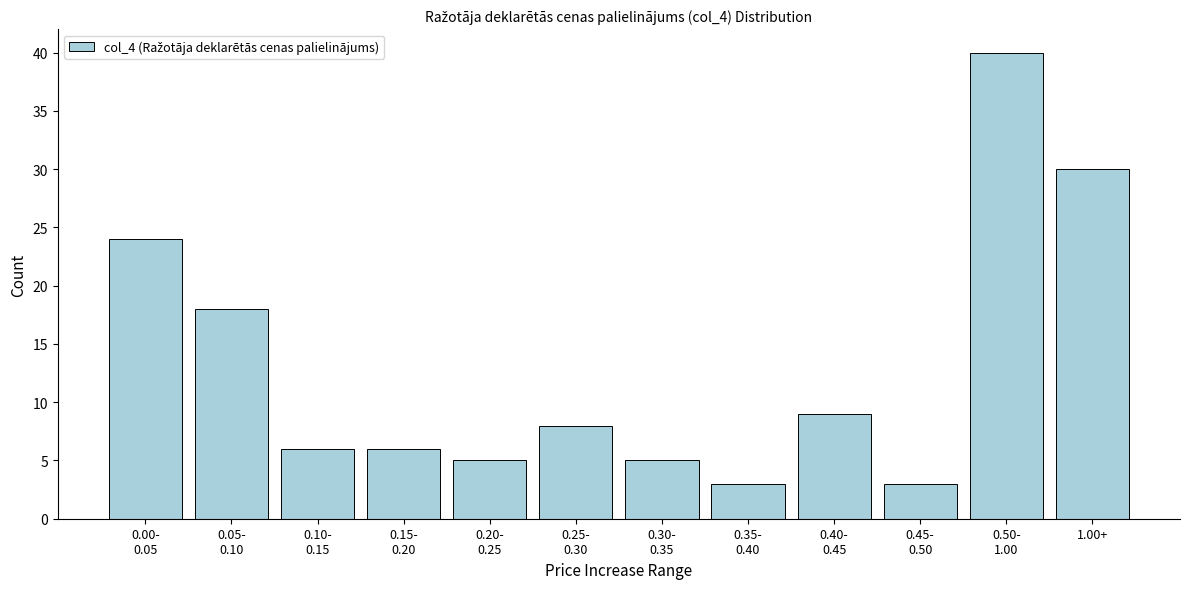

Reading left to right, list all the values displayed in this chart.

24	18	6	6	5	8	5	3	9	3	40	30